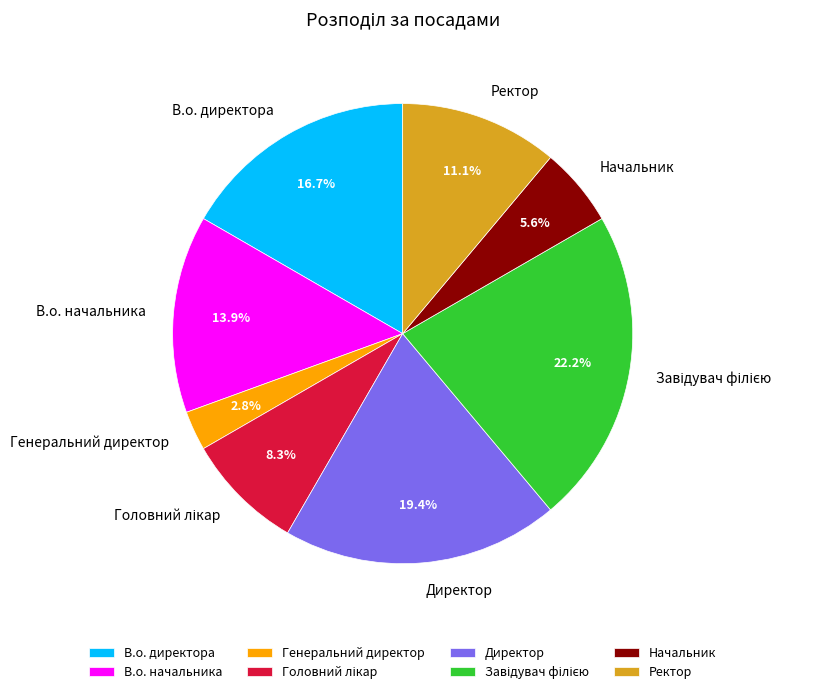

Is the sum of Генеральний директор and Ректор greater than half?

No